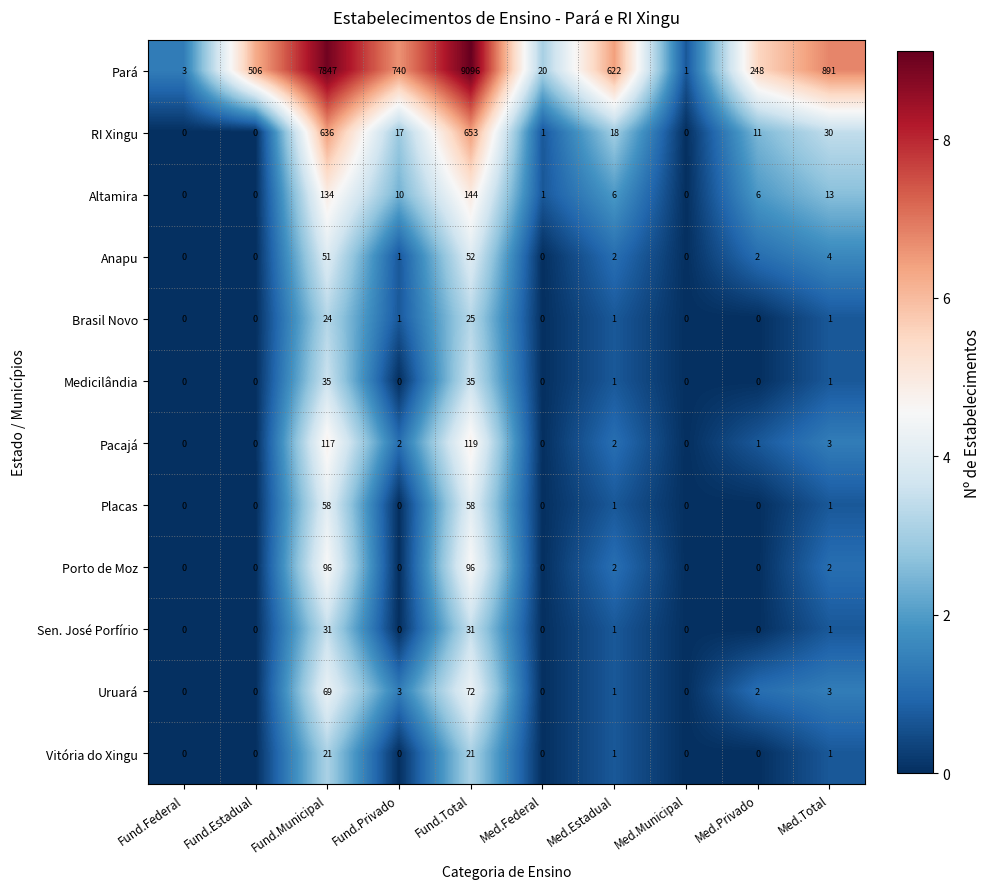

What is the difference between the highest and lowest values at Fund.Federal?

3